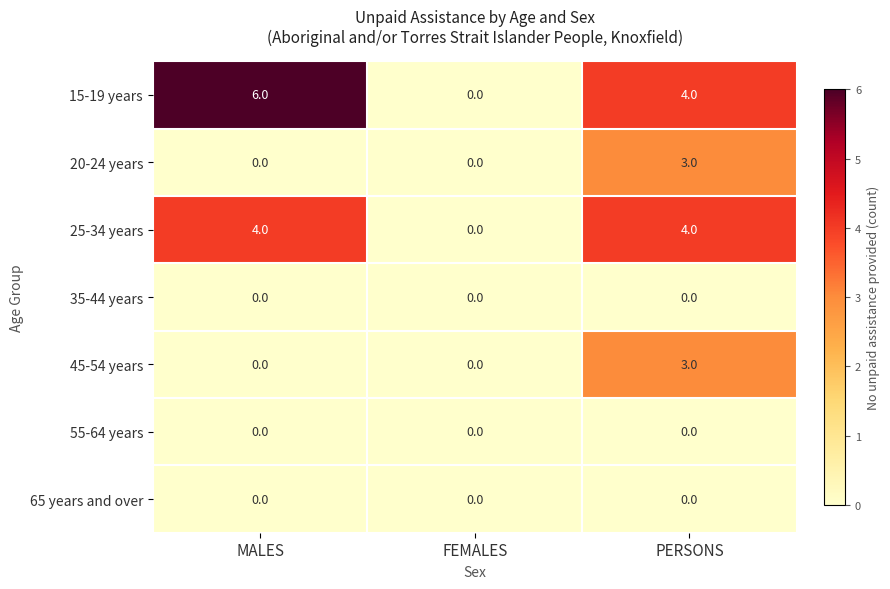

What is the sum of the 25-34 years values at PERSONS and FEMALES?

4